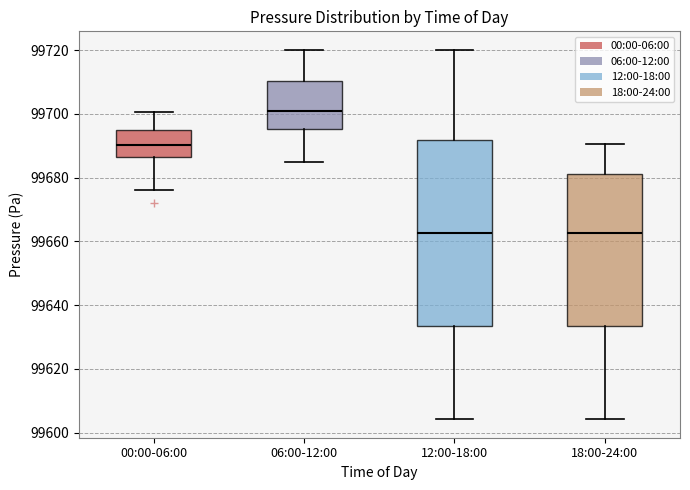

Which box is the tallest, from its lower edge to its upper edge?

12:00-18:00